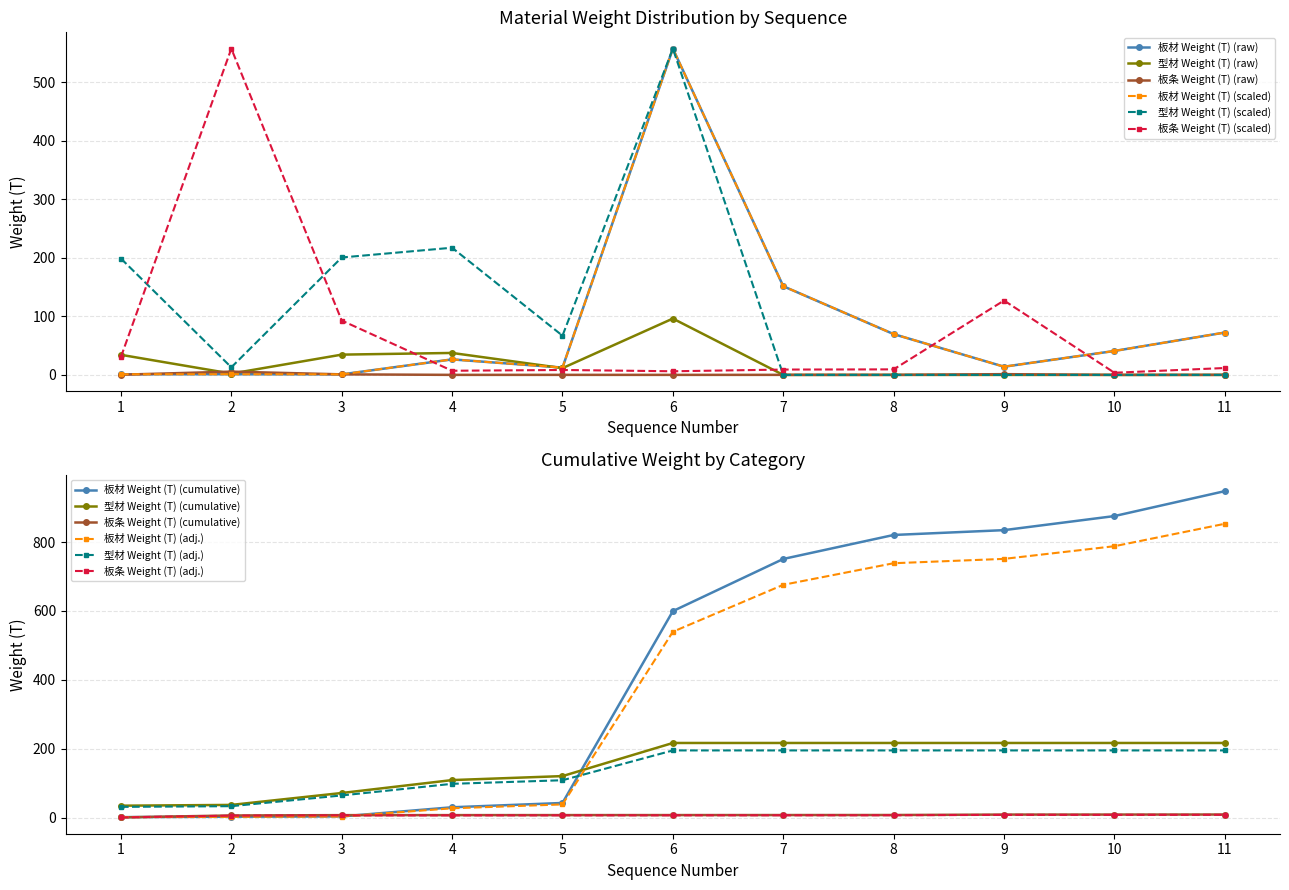

True or false: 型材 Weight (T) has a value of 57.4 at 11.

False